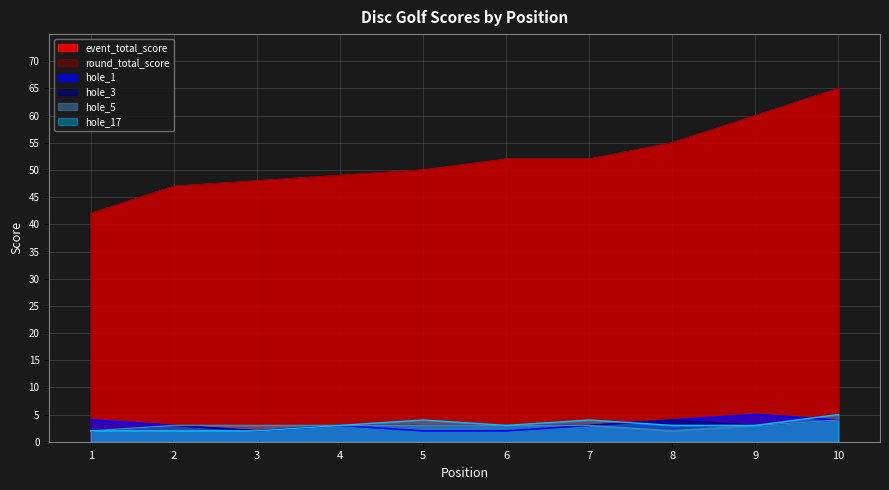

How many lines are shown in the chart?

6